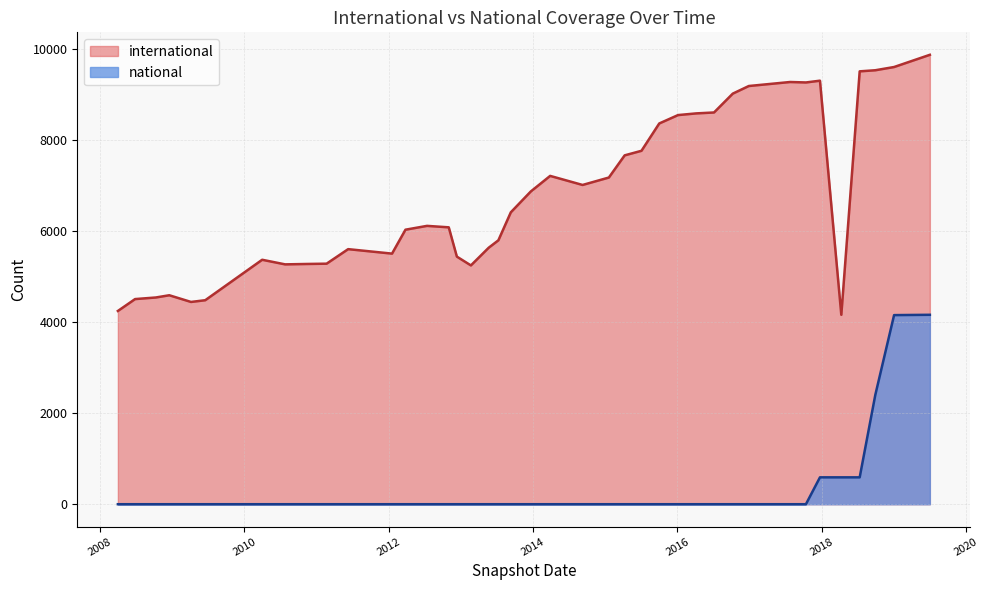

What is the sum of all international values?

272204